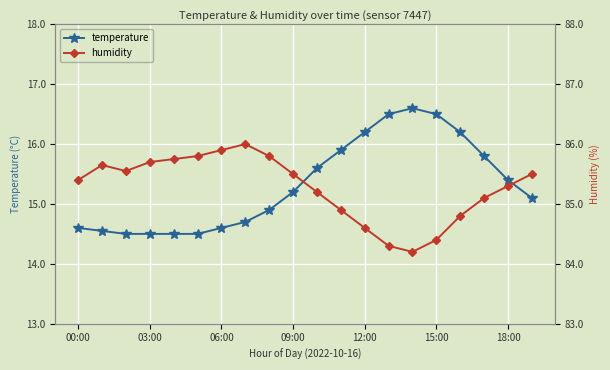

How many lines are shown in the chart?

2